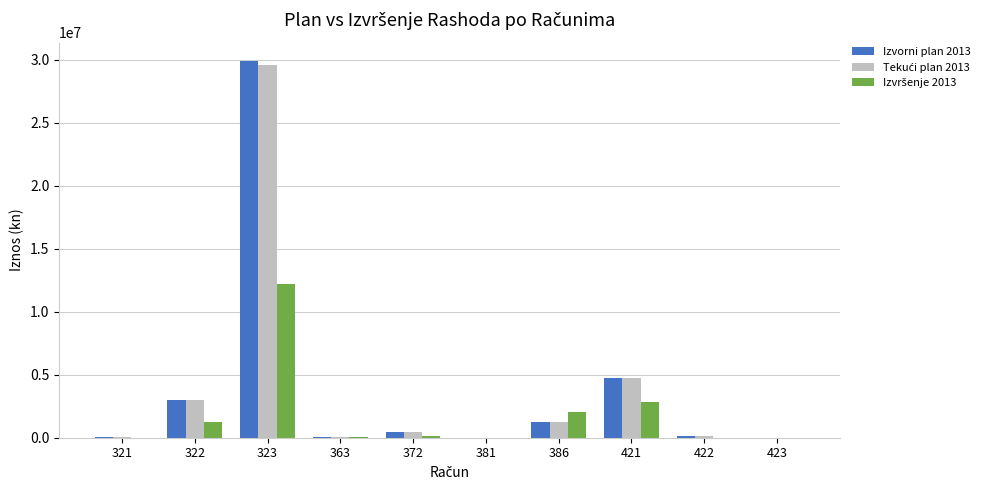

The value of Izvorni plan 2013 at 421 is 4730000.0. True or false?

True